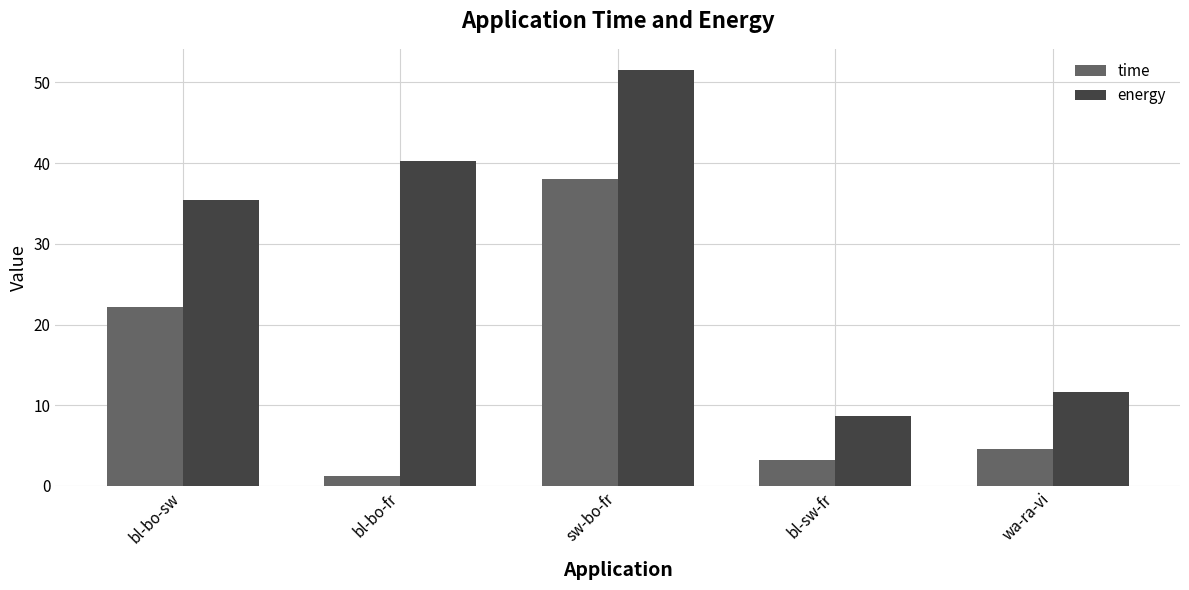

How many bars are there in each group?

2